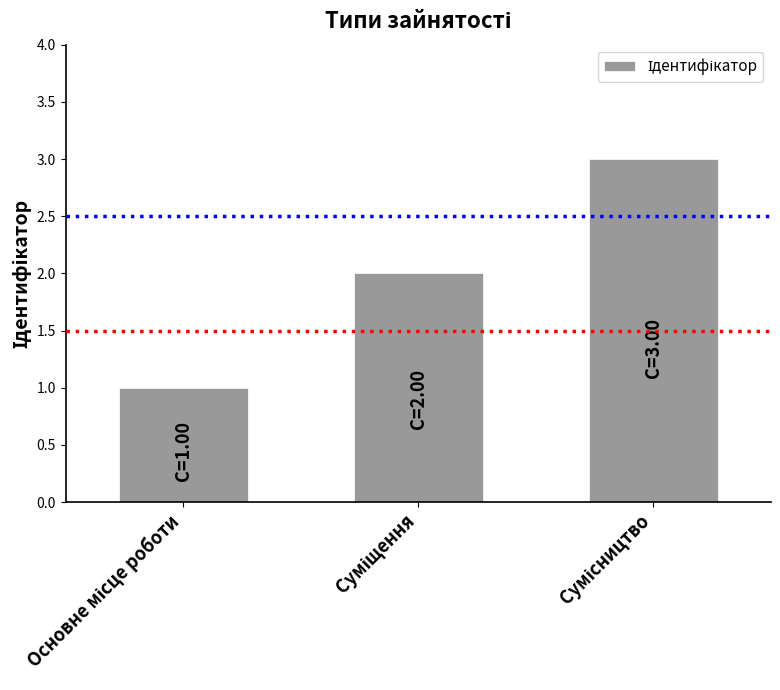

What is the greatest value displayed?

3